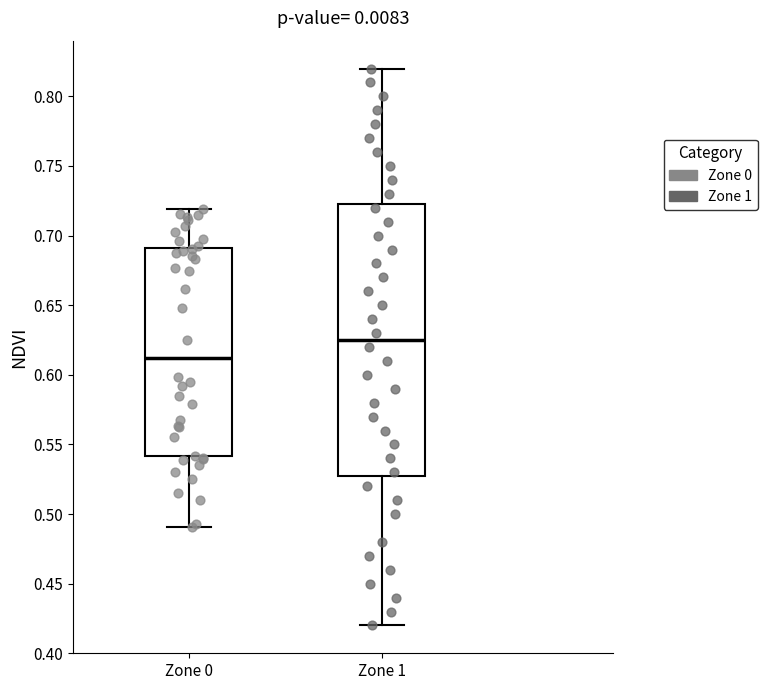

Where is the lower edge of the box for Zone 1 on the y-axis? The values are not printed on the chart, so give them approximately, as read against the axis.

0.530